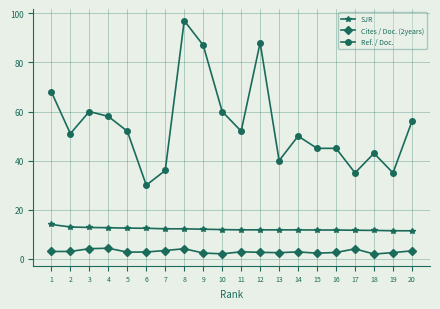

List the series in order of their overall mean, lowest first.

Cites / Doc. (2years), SJR, Ref. / Doc.